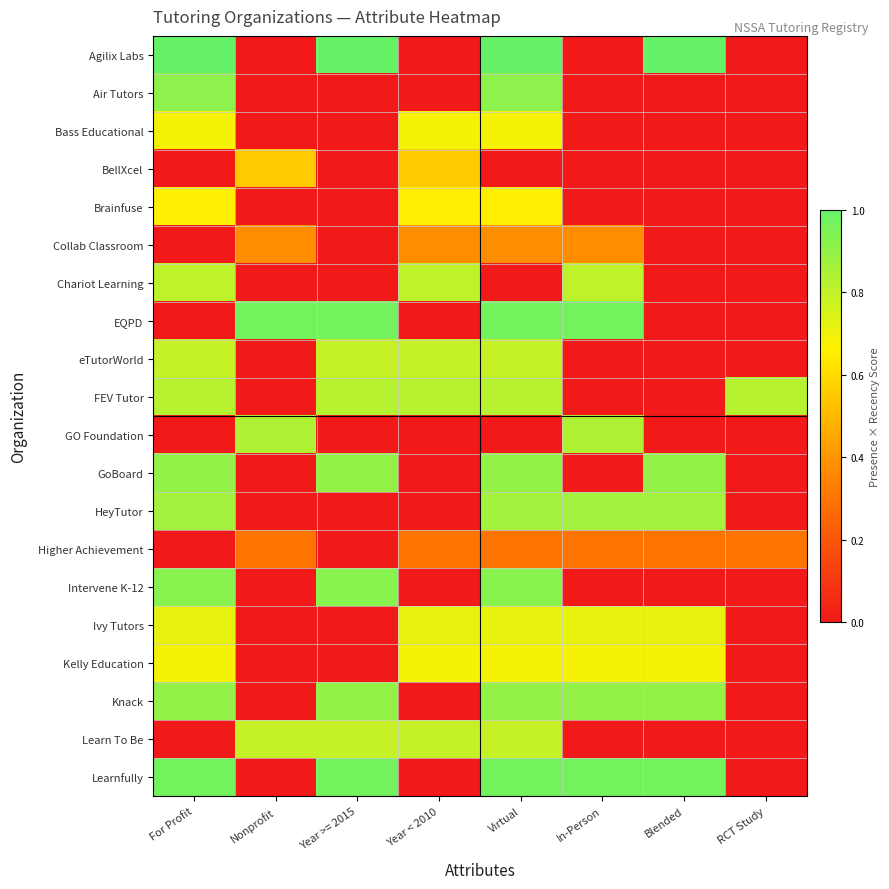

Which category has the highest value across all series?

For Profit